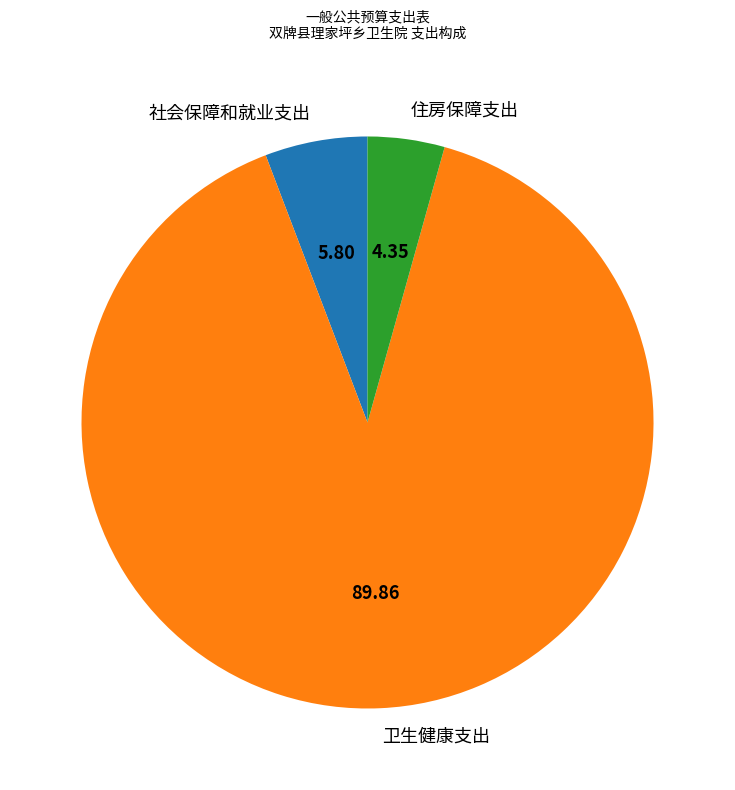

Approximately how many times larger is the value at 社会保障和就业支出 compared to 卫生健康支出?

0.1